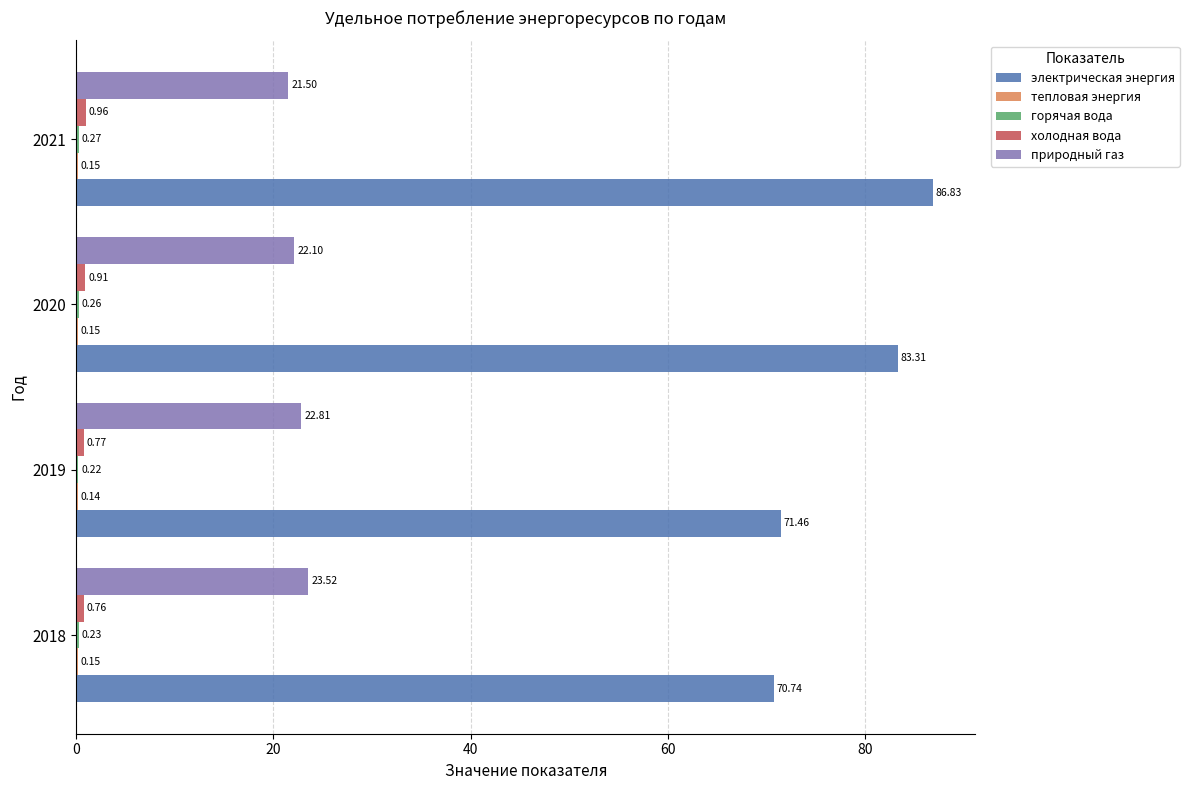

At which category is the sum across all series the highest?

2021